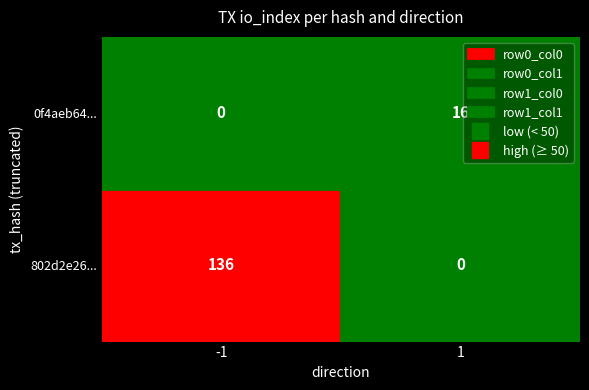

The 0f4aeb64... series shows 16 at io_index. True or false?

True